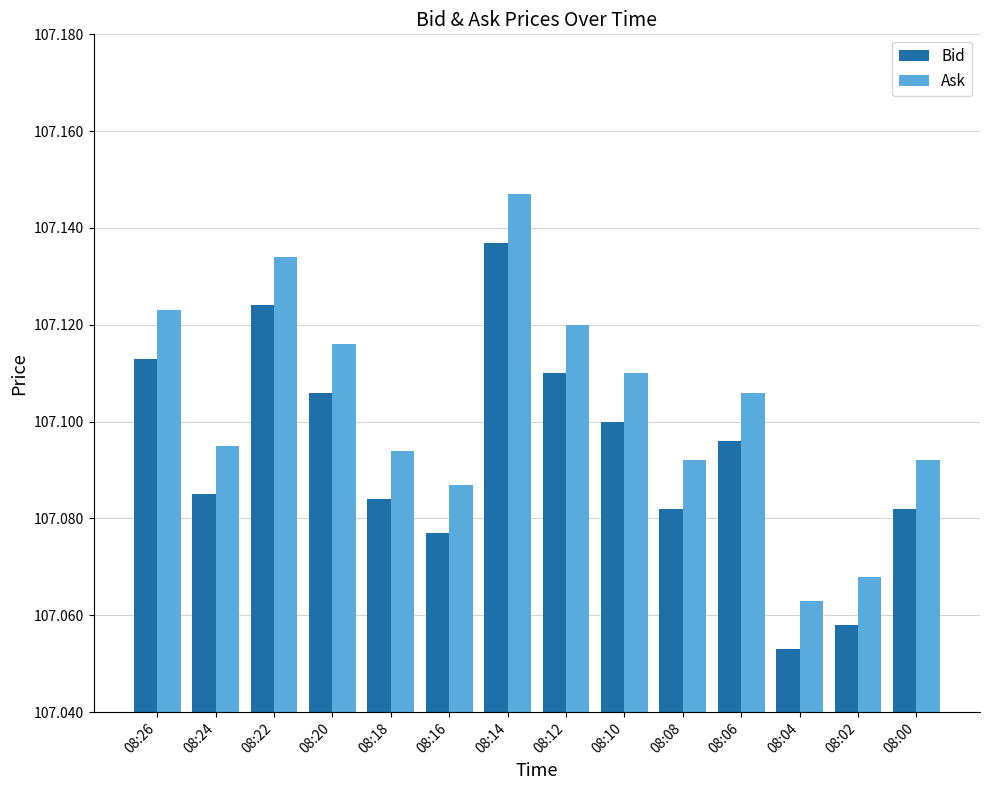

Rank the series by their average value, from highest to lowest.

Ask, Bid